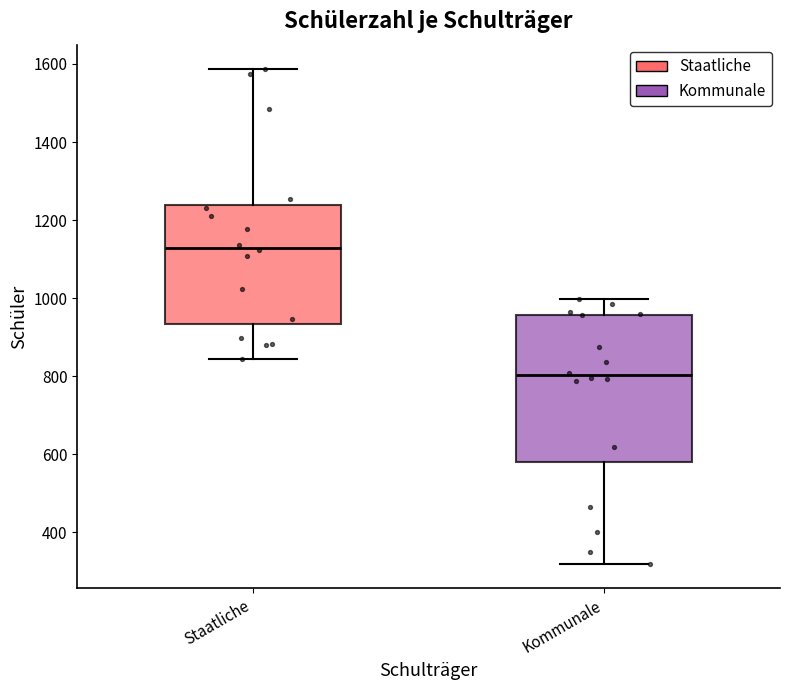

Which box's median line is the lowest?

Kommunale